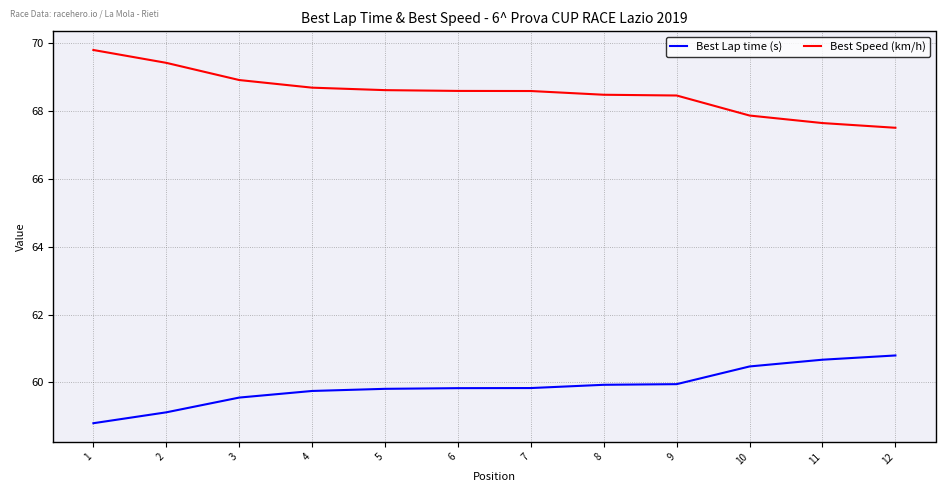

True or false: Best Lap time (s) has a value of 28.4 at 6.

False